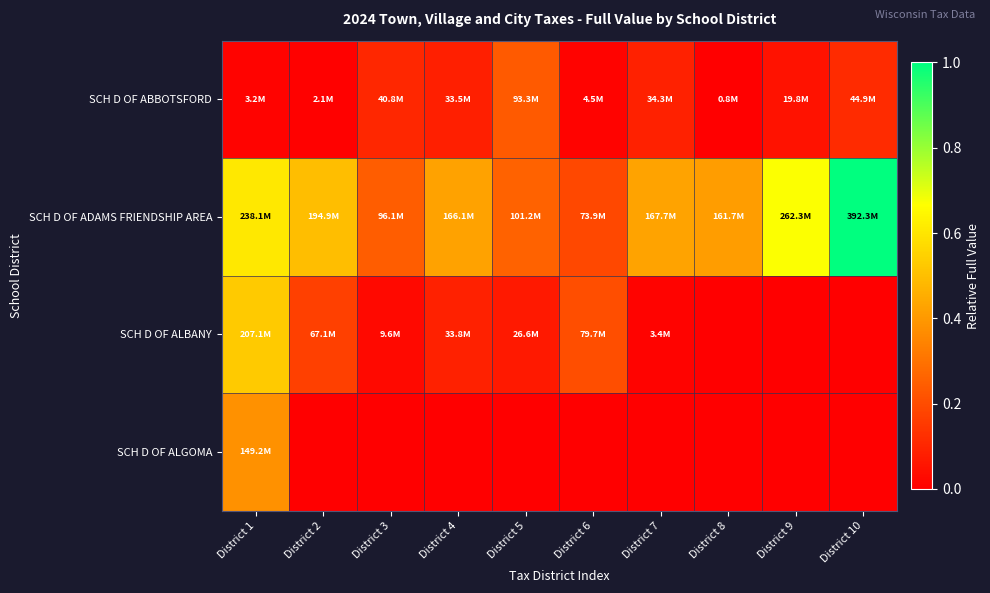

Which series has the widest spread of values?

SCH D OF ADAMS FRIENDSHIP AREA